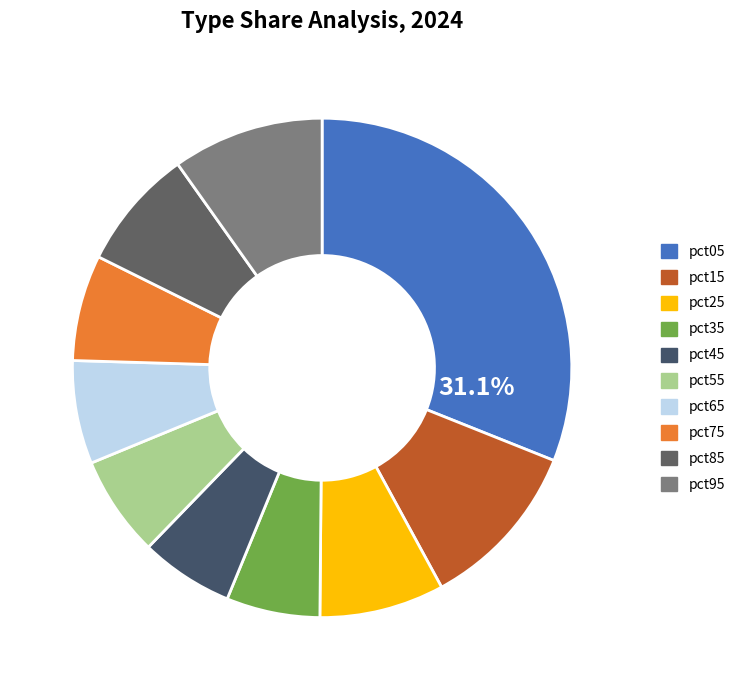

How many slices are in this pie chart?

10